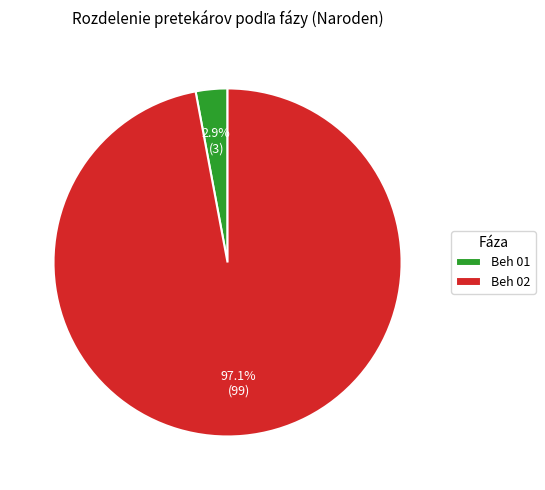

What percentage is the Beh 01 slice, to the nearest percent?

3%